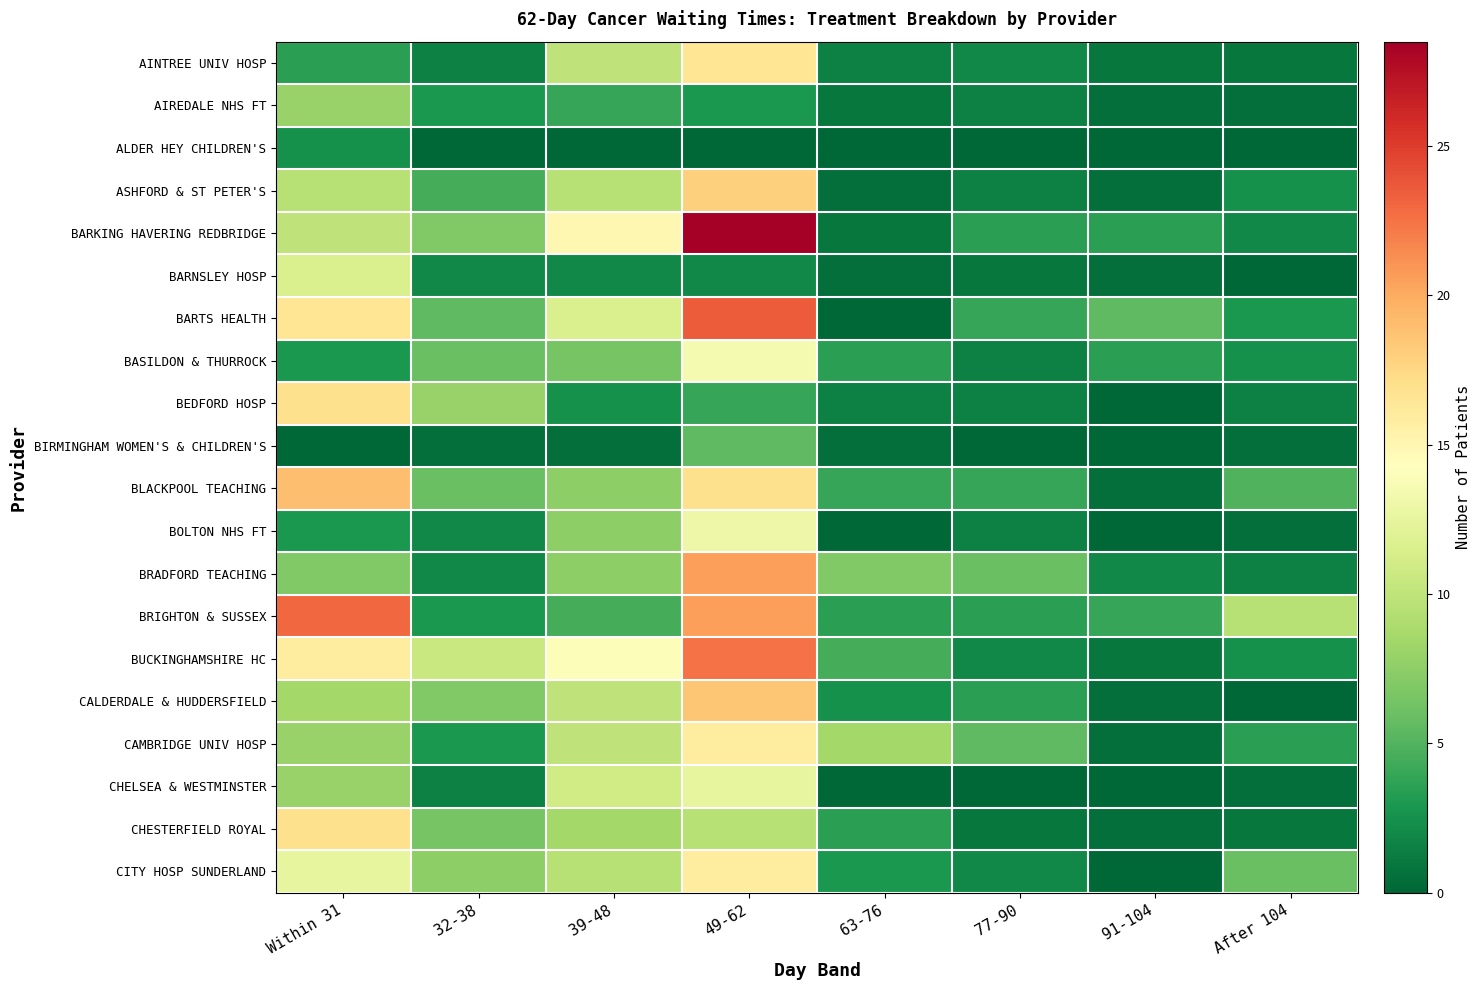

What is the total value across all series at 49-62?

280.5